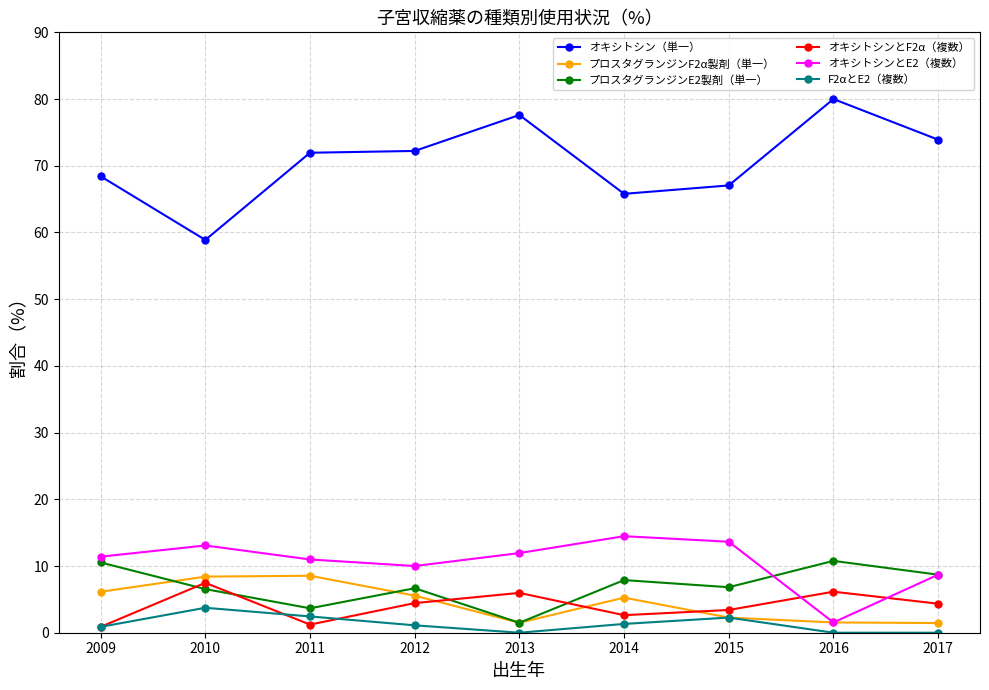

Which series changed the most between 2009 and 2016?

オキシトシン（単一）